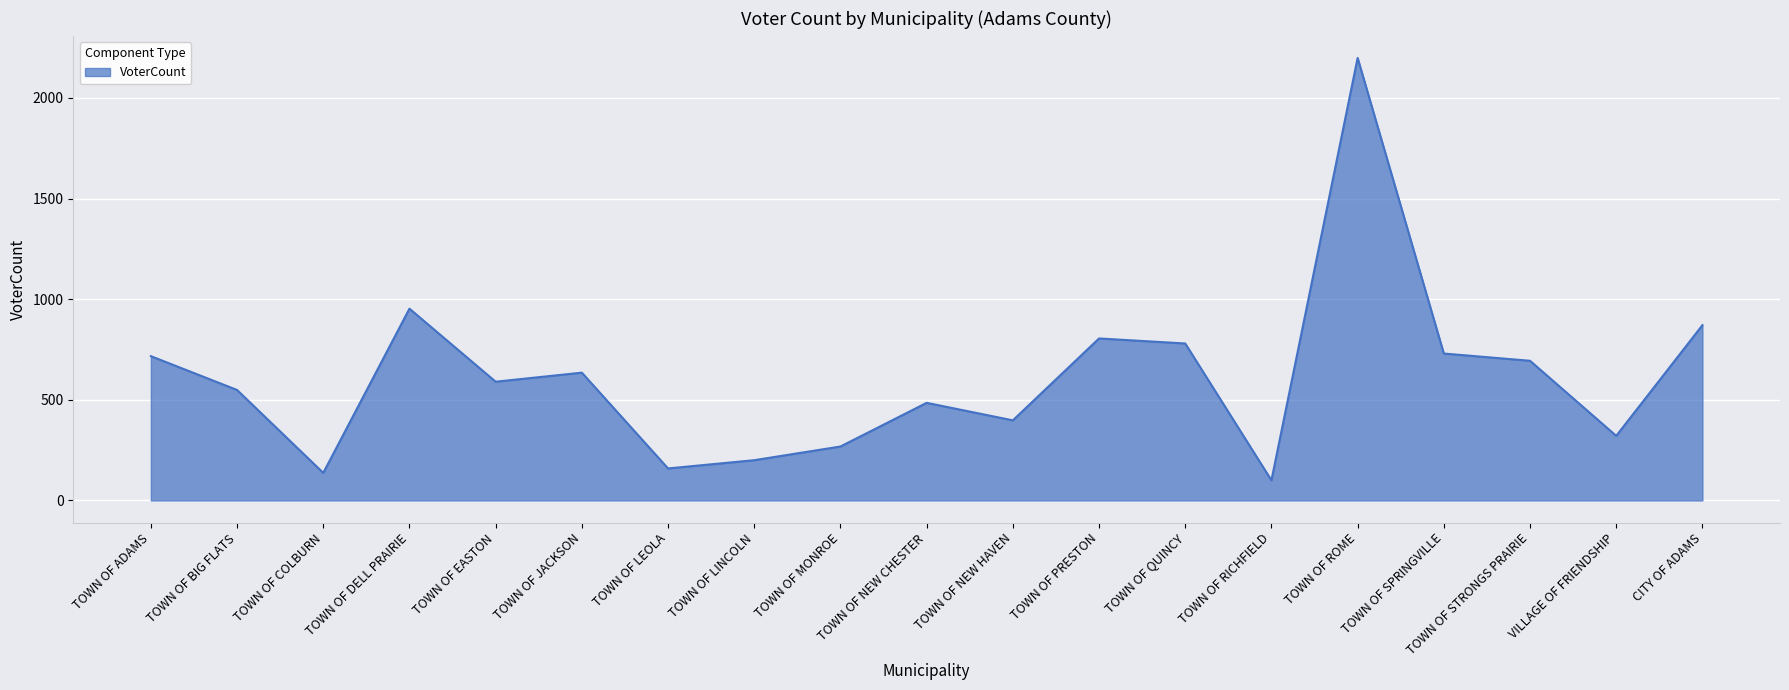

Reading right to left, extract all data points from this chart.

CITY OF ADAMS=871	VILLAGE OF FRIENDSHIP=321	TOWN OF STRONGS PRAIRIE=694	TOWN OF SPRINGVILLE=730	TOWN OF ROME=2199	TOWN OF RICHFIELD=100	TOWN OF QUINCY=780	TOWN OF PRESTON=805	TOWN OF NEW HAVEN=398	TOWN OF NEW CHESTER=485	TOWN OF MONROE=268	TOWN OF LINCOLN=200	TOWN OF LEOLA=159	TOWN OF JACKSON=635	TOWN OF EASTON=590	TOWN OF DELL PRAIRIE=953	TOWN OF COLBURN=137	TOWN OF BIG FLATS=549	TOWN OF ADAMS=717